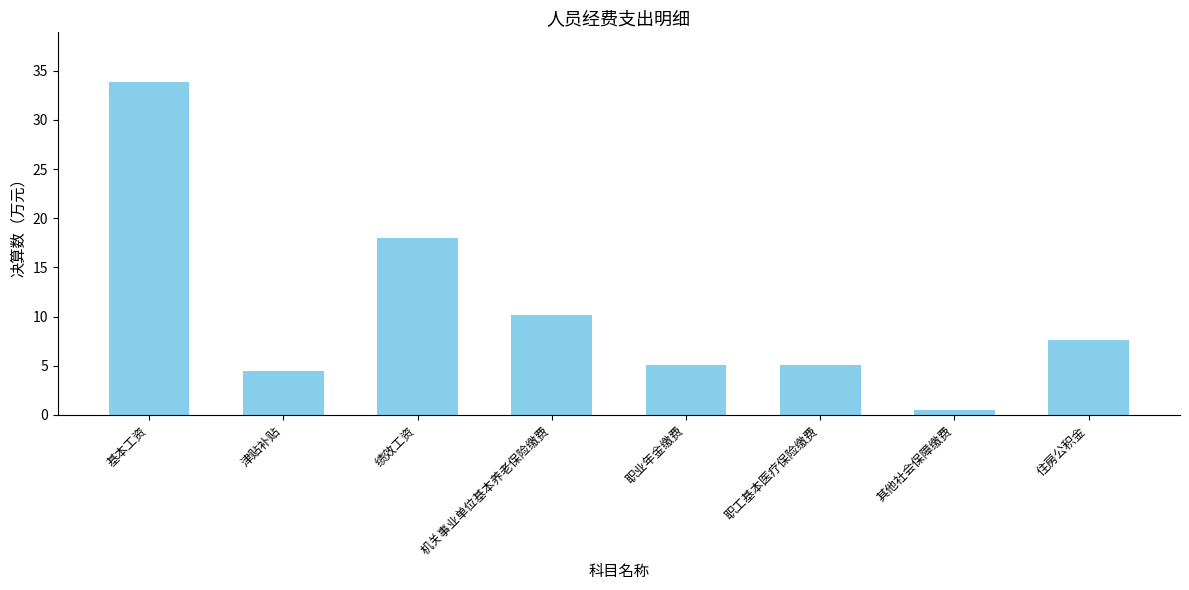

Read the value at 其他社会保障缴费.

0.5